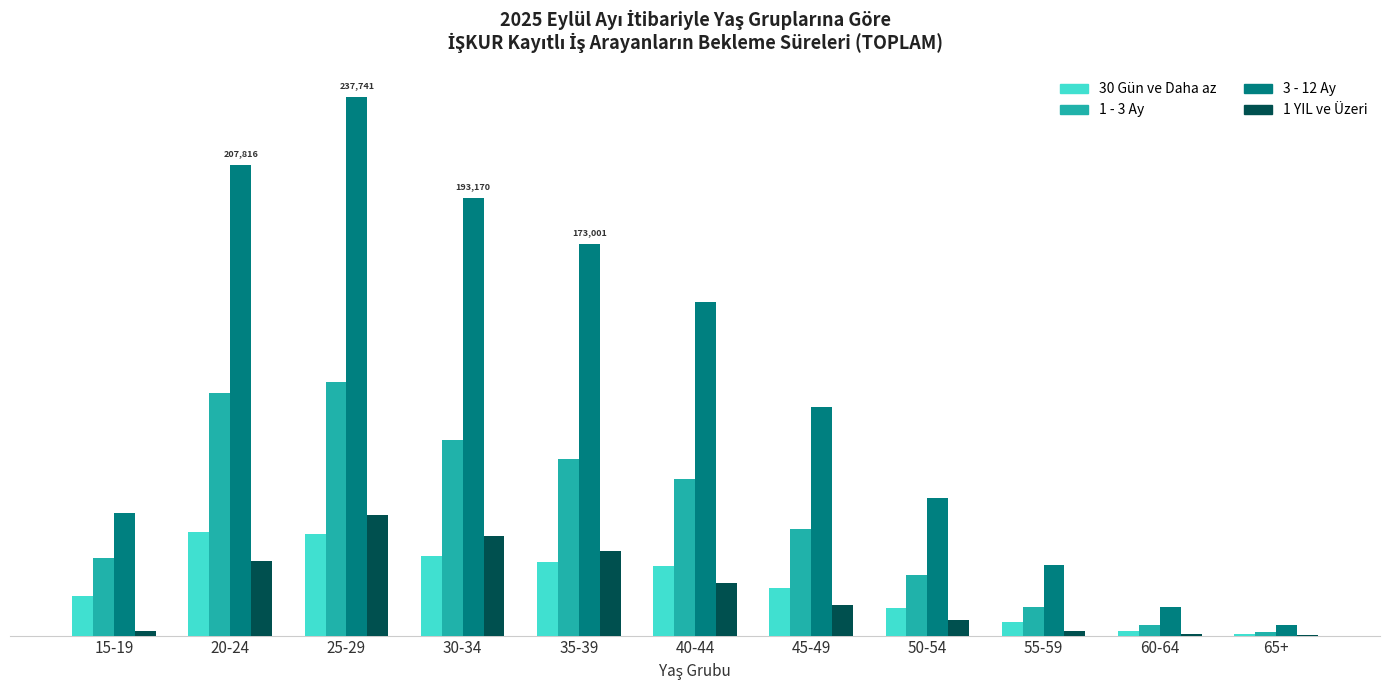

Which category has the lowest value across all series?

65+